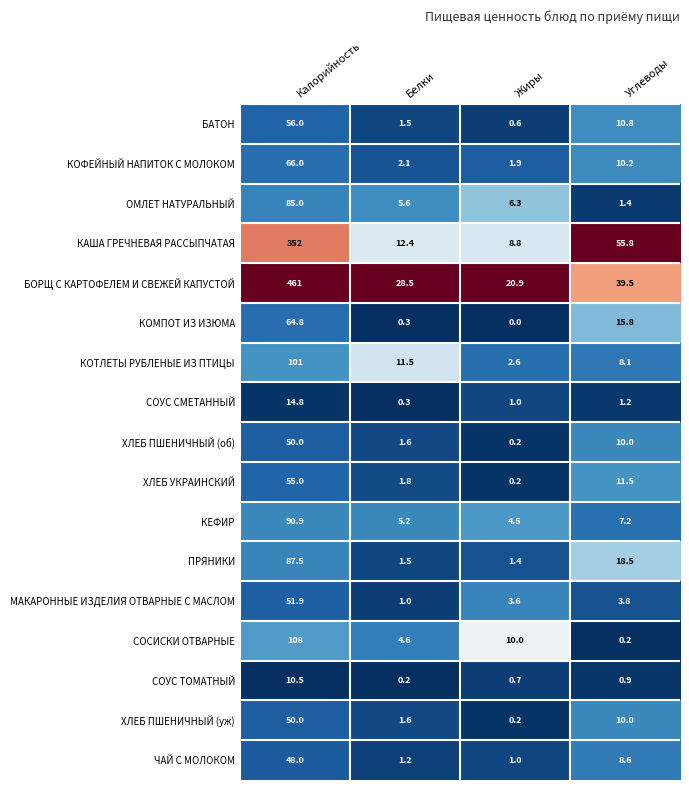

List the labels in order of ЧАЙ С МОЛОКОМ value, largest first.

Калорийность, Углеводы, Белки, Жиры